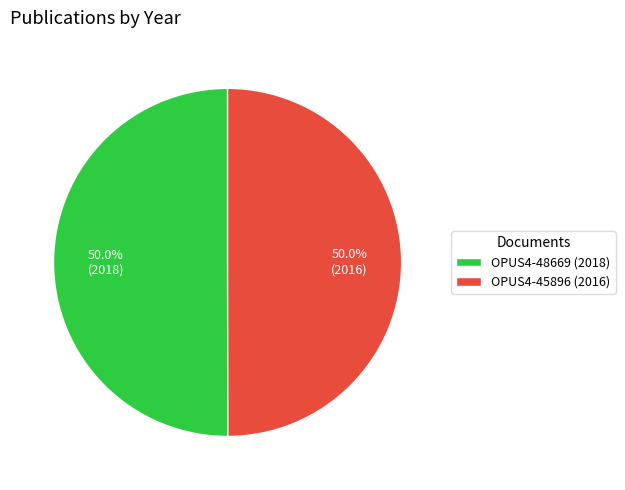

What percentage is the OPUS4-48669 (2018) slice, to the nearest percent?

50%